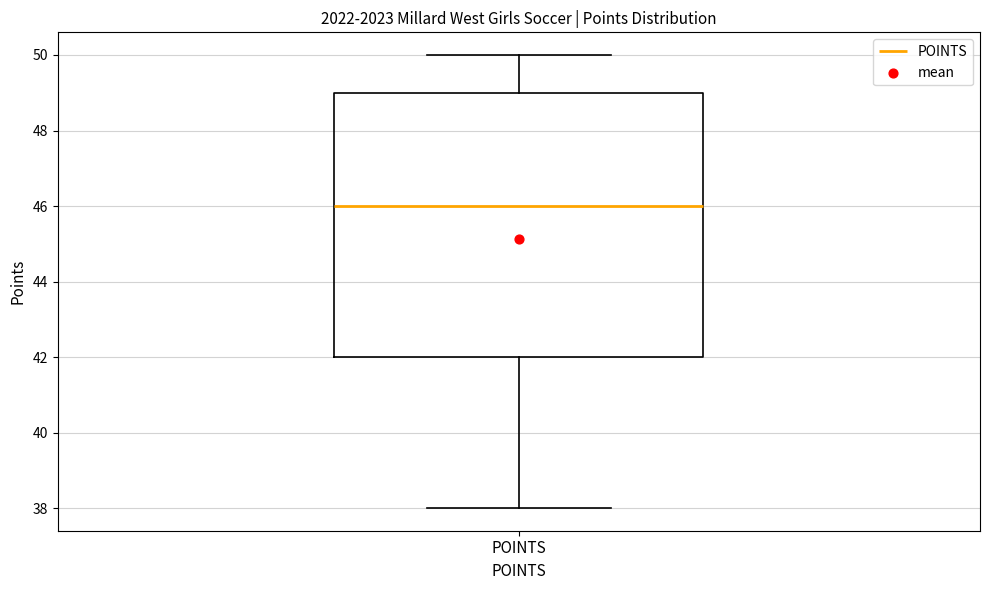

Read this box plot against the y-axis: the position of the median line, the range covered by the box, and the ends of both whiskers. The values are not printed on the chart, so give them approximately, as read against the axis.

median 46, box 42 to 49, whiskers 38 to 50